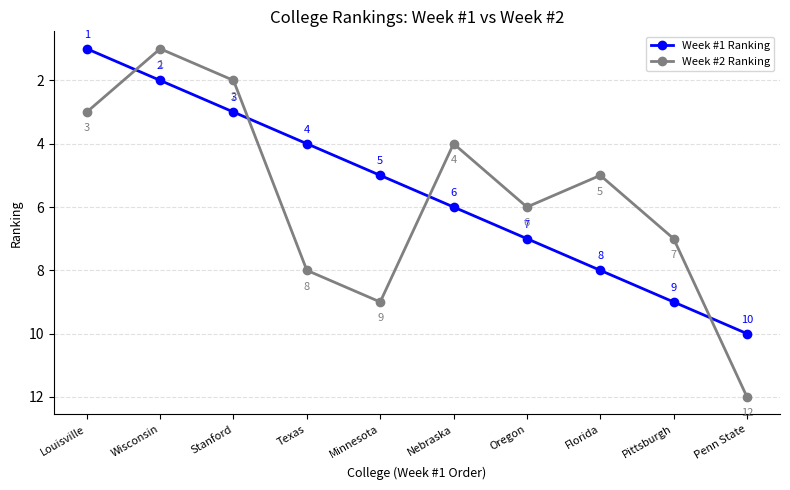

Which series has the largest range (max minus min)?

Week #2 Ranking